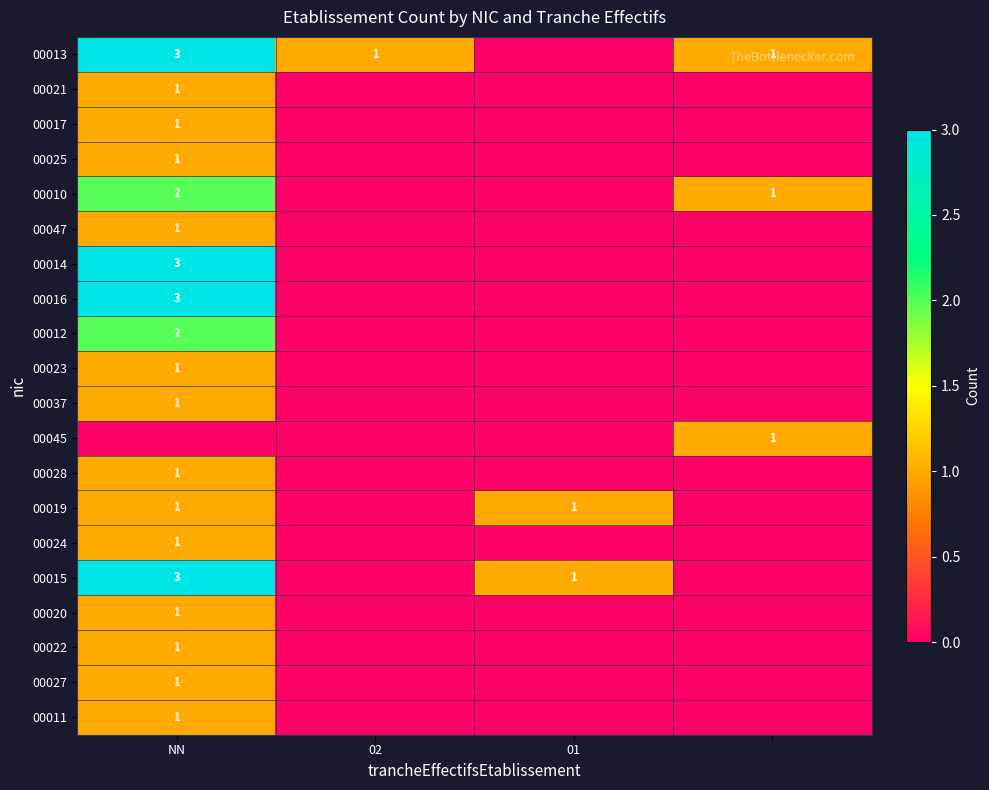

What is the total value across all series at NN?

29